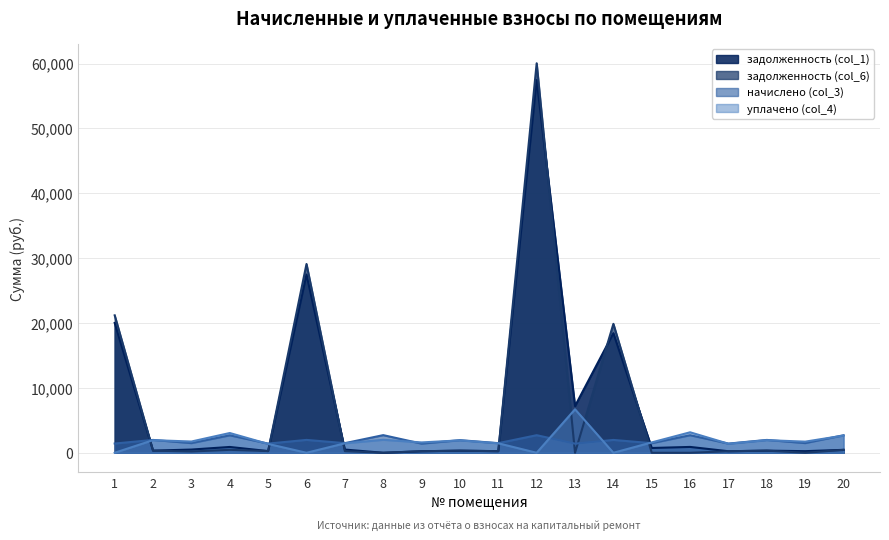

Reading right to left, extract all data points from this chart.

задолженность (col_1): 450.6	249.0	330.0	235.9	902.1	737.0	18434.3	7204.4	57458.8	247.5	324.3	235.1	0.0	495.0	27474.9	261.0	897.4	495.9	330.0	20013.7
задолженность (col_6): 450.3	0.0	330.0	235.9	0.0	0.0	19873.1	0.0	60036.4	247.5	324.3	235.2	0.0	248.9	29101.2	263.7	454.3	198.2	330.0	21186.7
начислено (col_3): 2701.6	1494.2	1979.9	1415.6	2706.2	1480.3	1979.9	1406.3	2710.9	1484.9	1945.7	1411.0	2720.1	1484.9	1984.6	1415.6	2692.3	1489.6	1979.9	1424.8
уплачено (col_4): 2653.7	1716.7	1944.8	1390.5	3158.6	1598.5	0.0	6701.7	0.0	1458.6	1911.2	1596.1	2000.0	1458.6	0.0	1362.7	3045.6	1734.8	1944.8	0.0